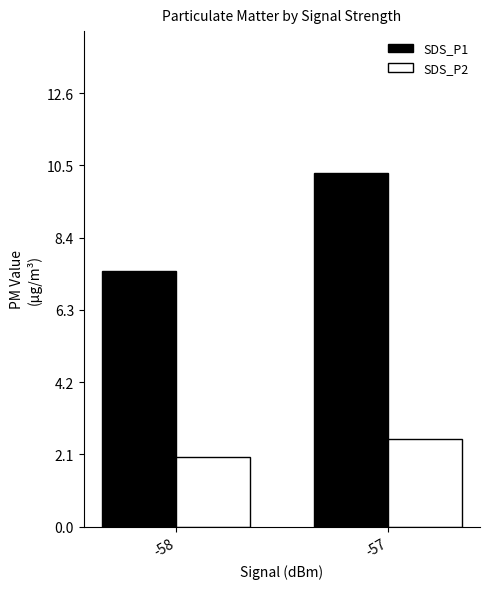

What are all the series names shown in the legend?

SDS_P1, SDS_P2